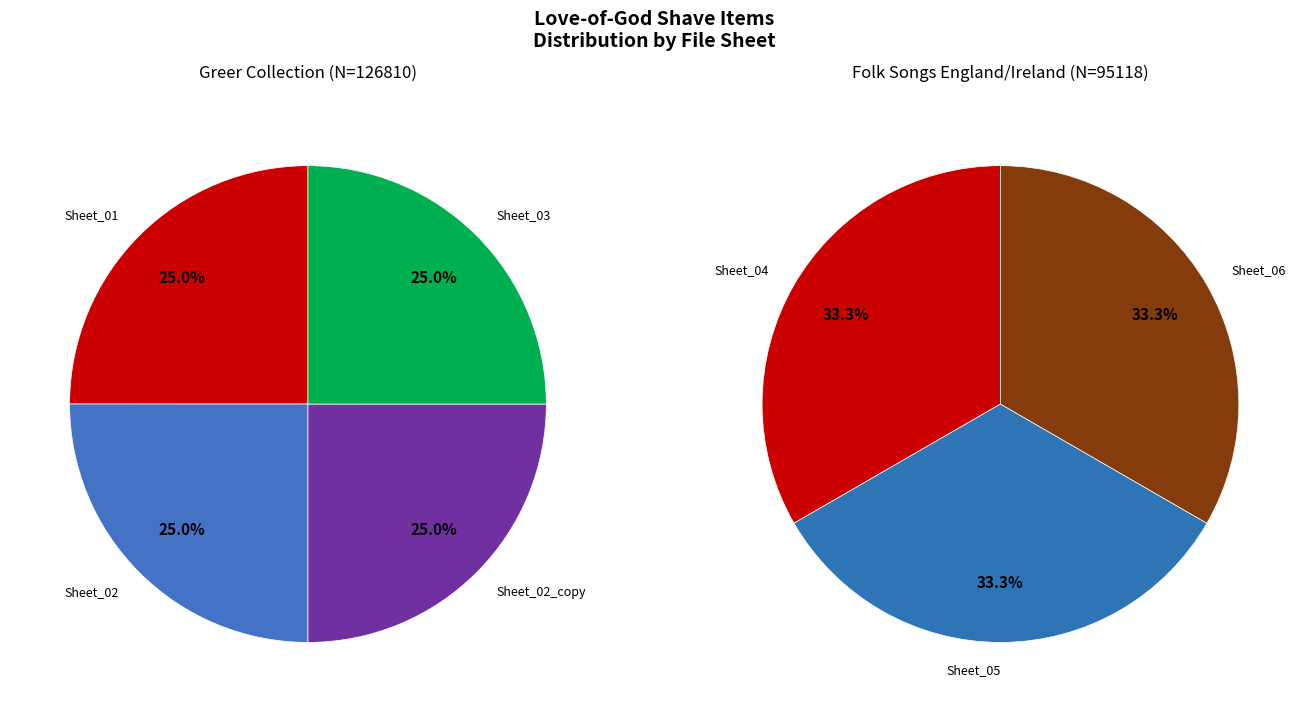

How many segments does this pie chart have?

7